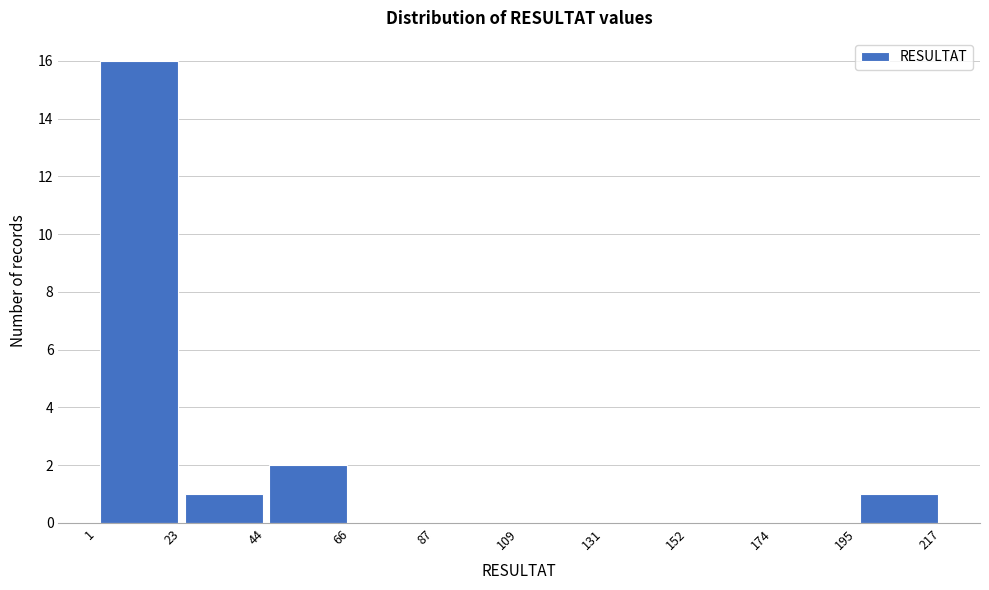

Over which range of the x-axis is the bar tallest?

1 to 23